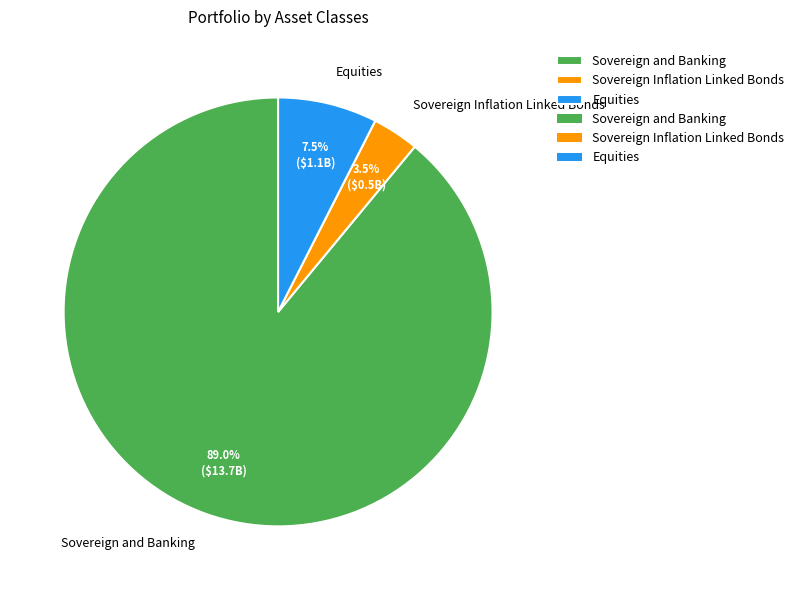

Combined, do Sovereign and Banking and Equities account for over 50%?

Yes